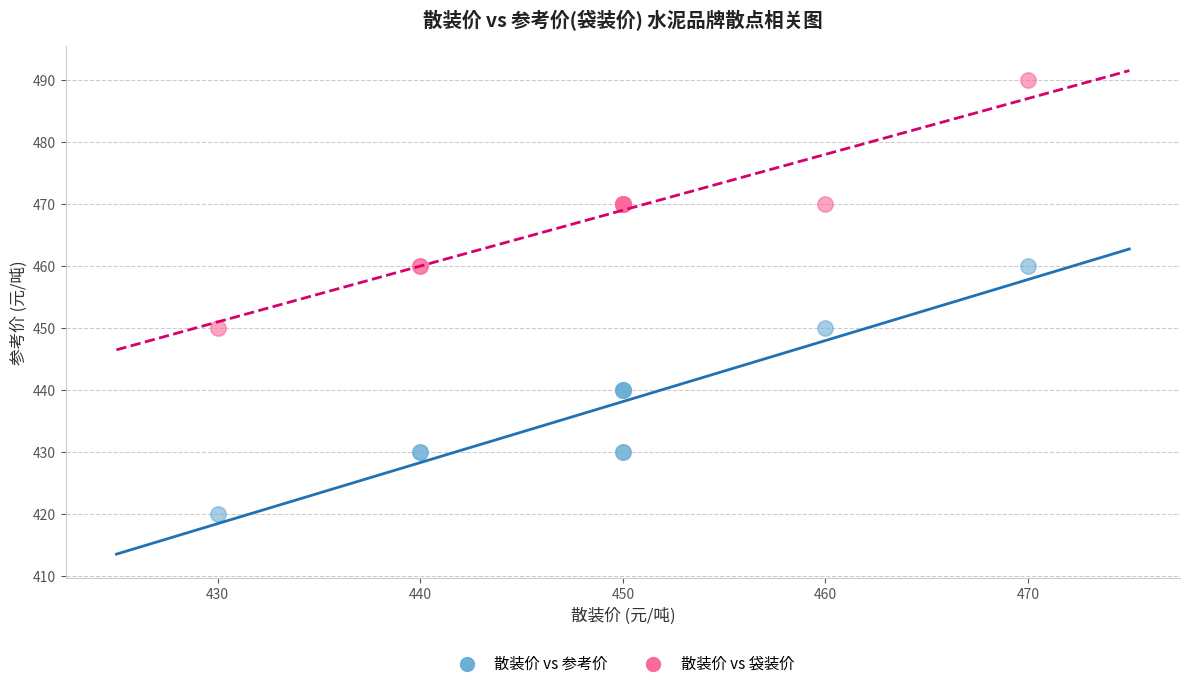

Which series contains the highest Y value?

散装价 vs 袋装价